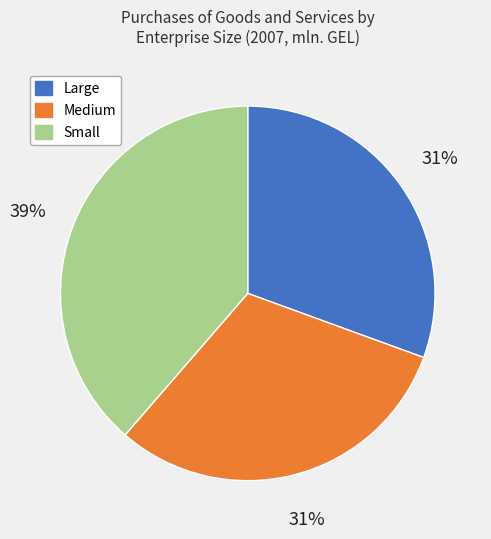

To the nearest percent, what portion does Large represent?

31%